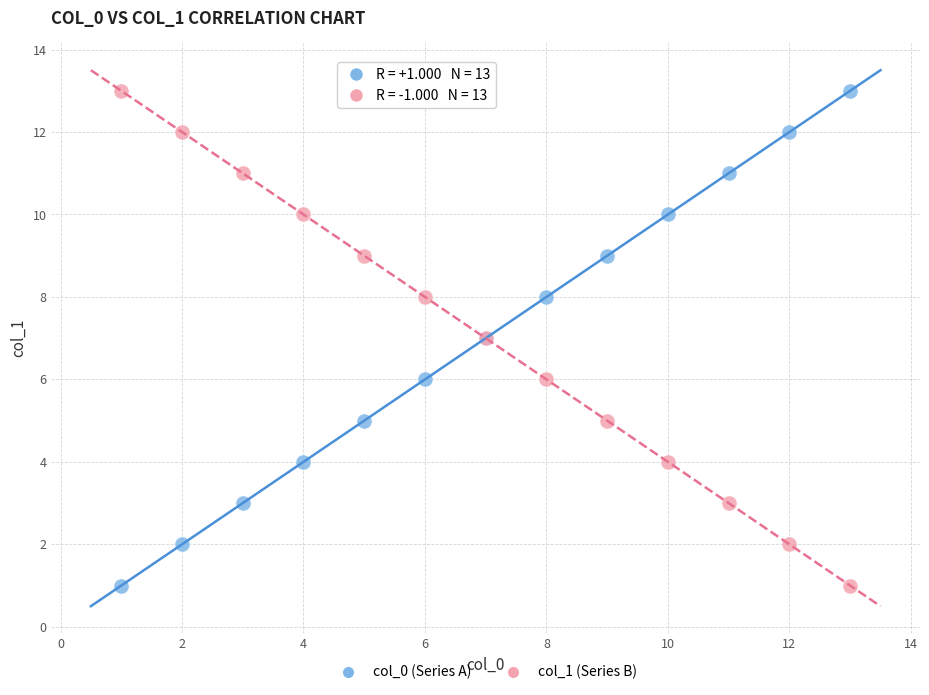

What is the X range (max minus min) for the scatter plot?

12